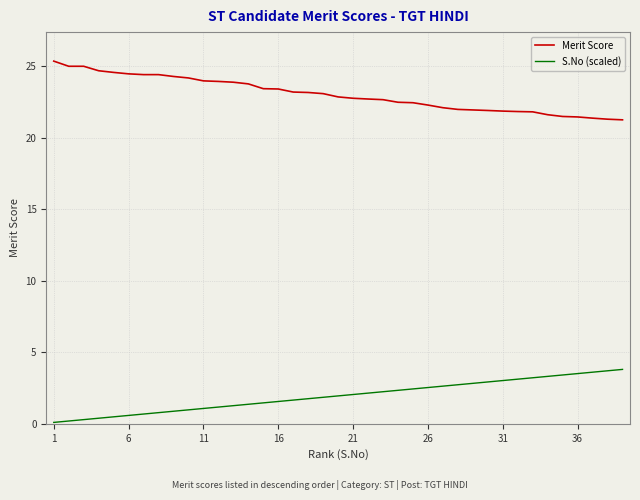

What is the maximum value shown in the chart?

25.4